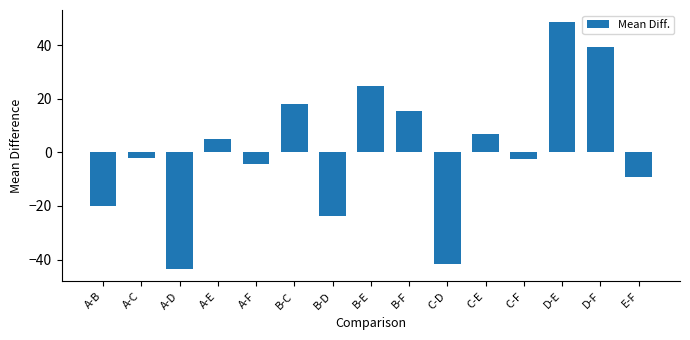

What position from the left is D-F?

14